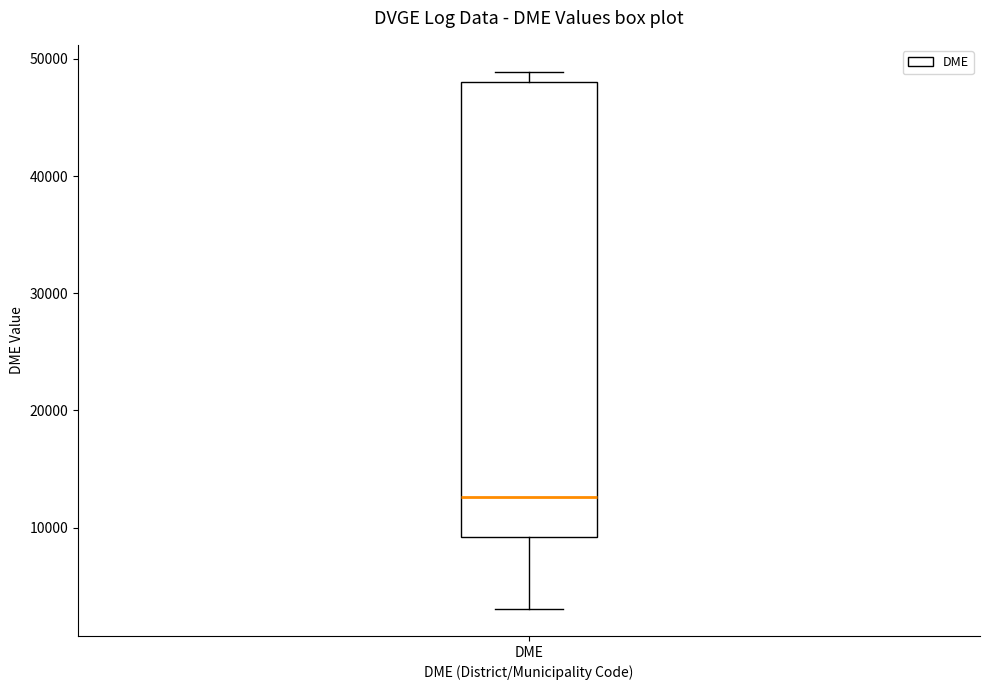

Read this box plot against the y-axis: the position of the median line, the range covered by the box, and the ends of both whiskers. The values are not printed on the chart, so give them approximately, as read against the axis.

median 13000, box 9000 to 48000, whiskers 3000 to 49000